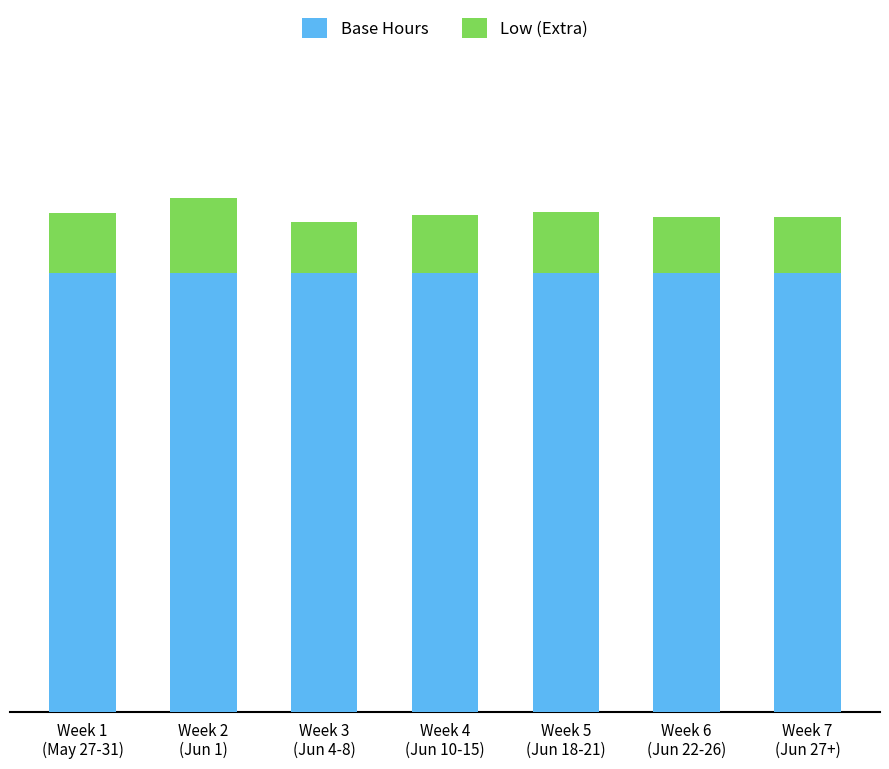

What are all the series names shown in the legend?

Base Hours, Low (Extra)